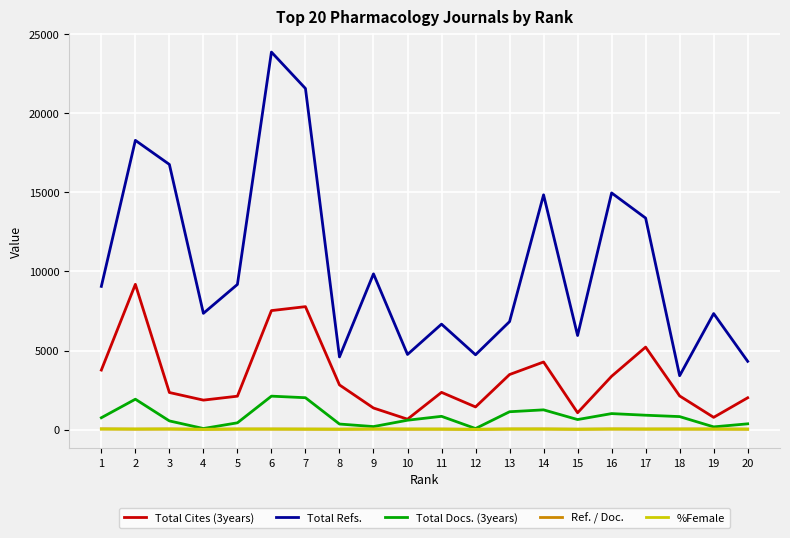

Does the chart display data point markers on the line(s)?

No